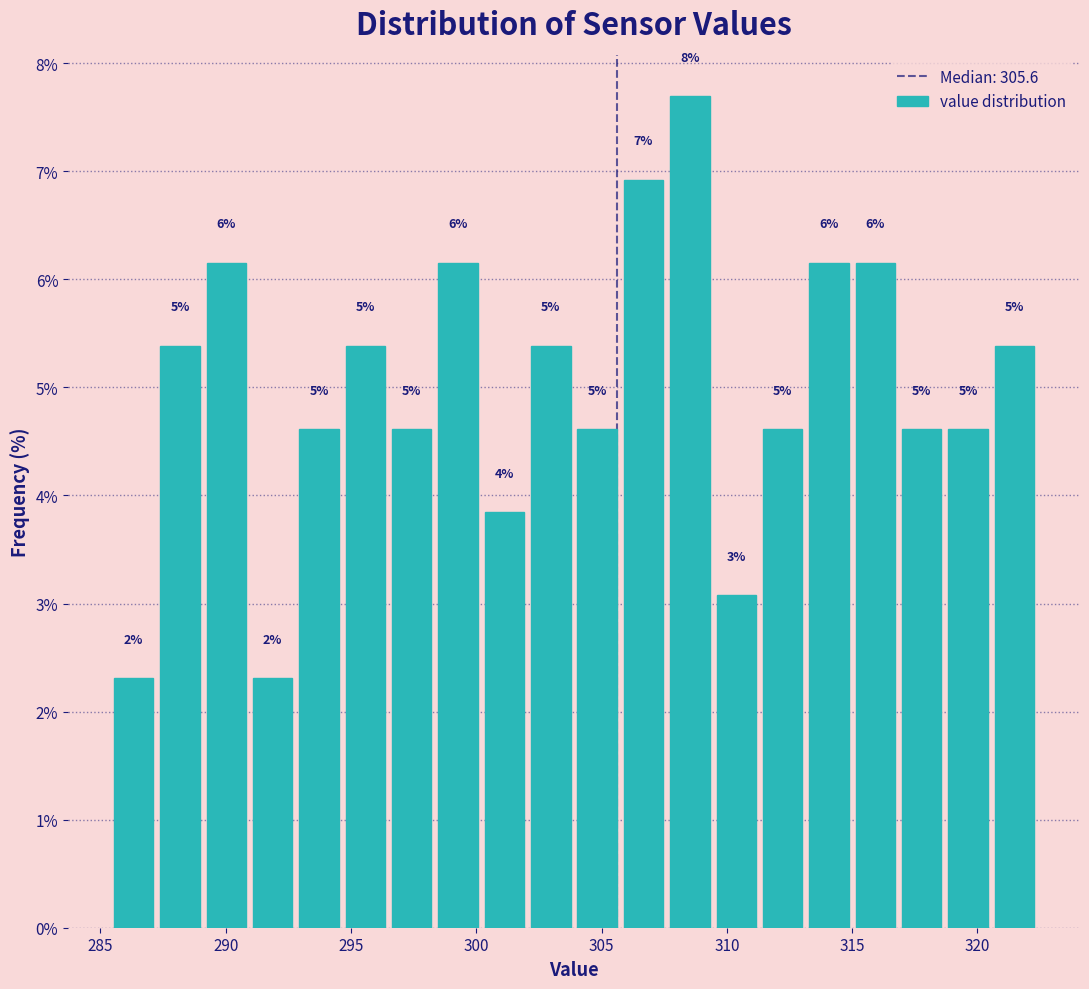

Read against the x-axis, roughly where is the centre of the tallest bar?

308.5